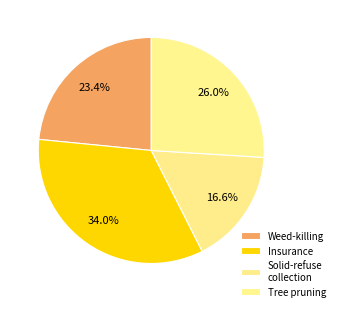

Count the number of slices in the pie.

4